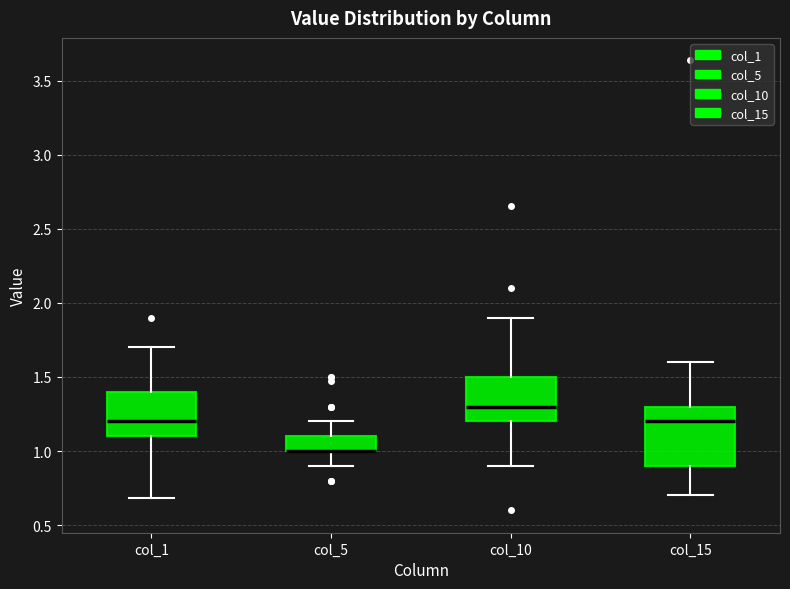

Reading left to right, read every box against the y-axis: the position of its median line, the range the box covers, and the ends of its whiskers. The values are not printed on the chart, so give them approximately, as read against the axis.

col_1: median 1.2, box 1.1 to 1.4, whiskers 0.7 to 1.7
col_5: median 1.0 (drawn on the box's lower edge), box 1.0 to 1.1, whiskers 0.9 to 1.2
col_10: median 1.3, box 1.2 to 1.5, whiskers 0.9 to 1.9
col_15: median 1.2, box 0.9 to 1.3, whiskers 0.7 to 1.6